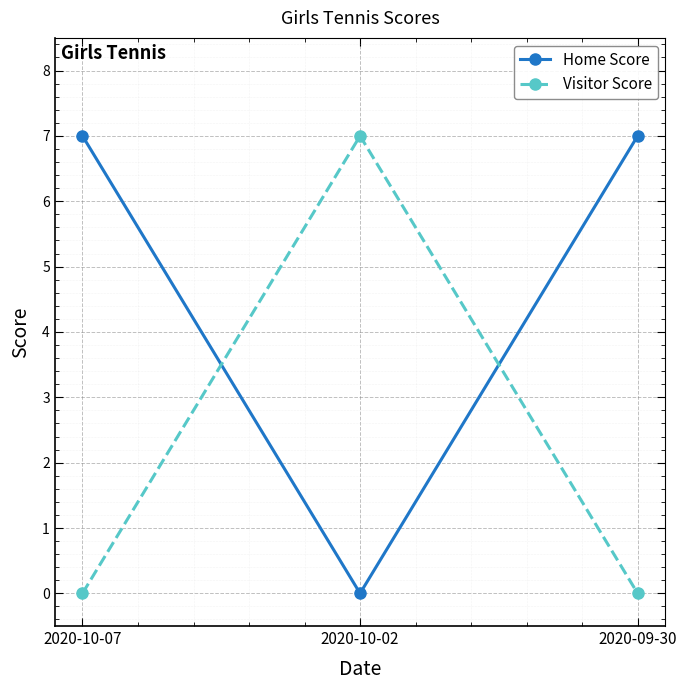

What is the maximum value for Home Score?

7